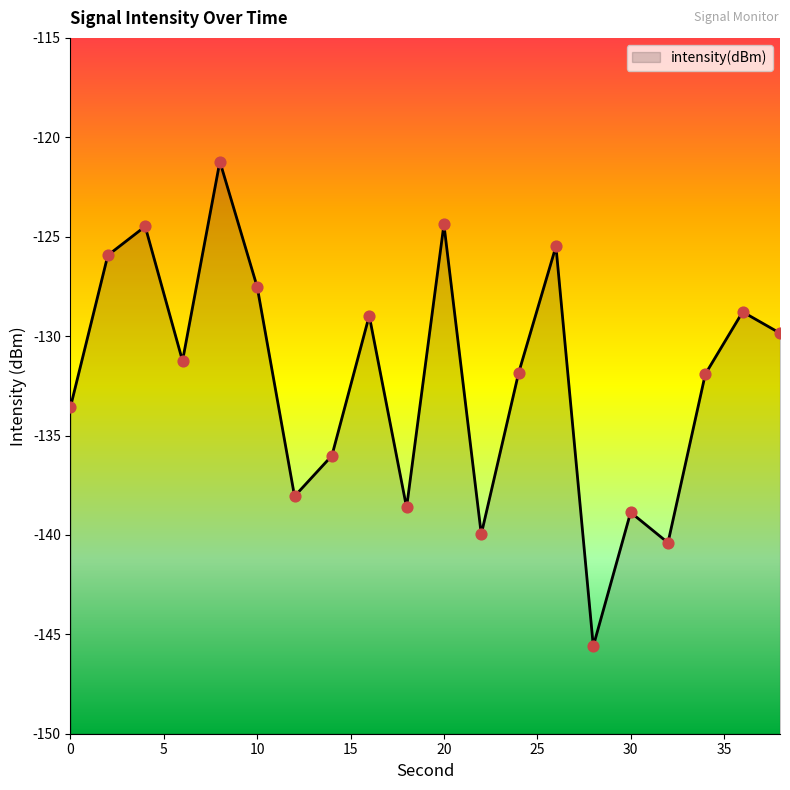

Between 16 and 35, which is larger?

35